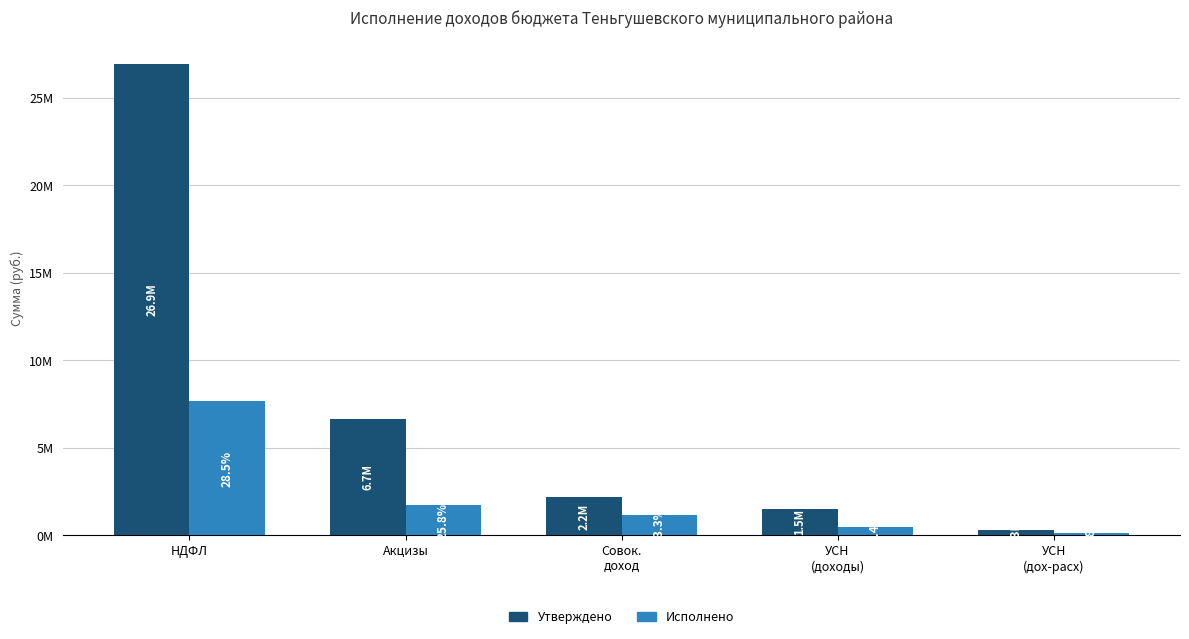

Are the bars grouped side by side (vs. stacked)?

Yes